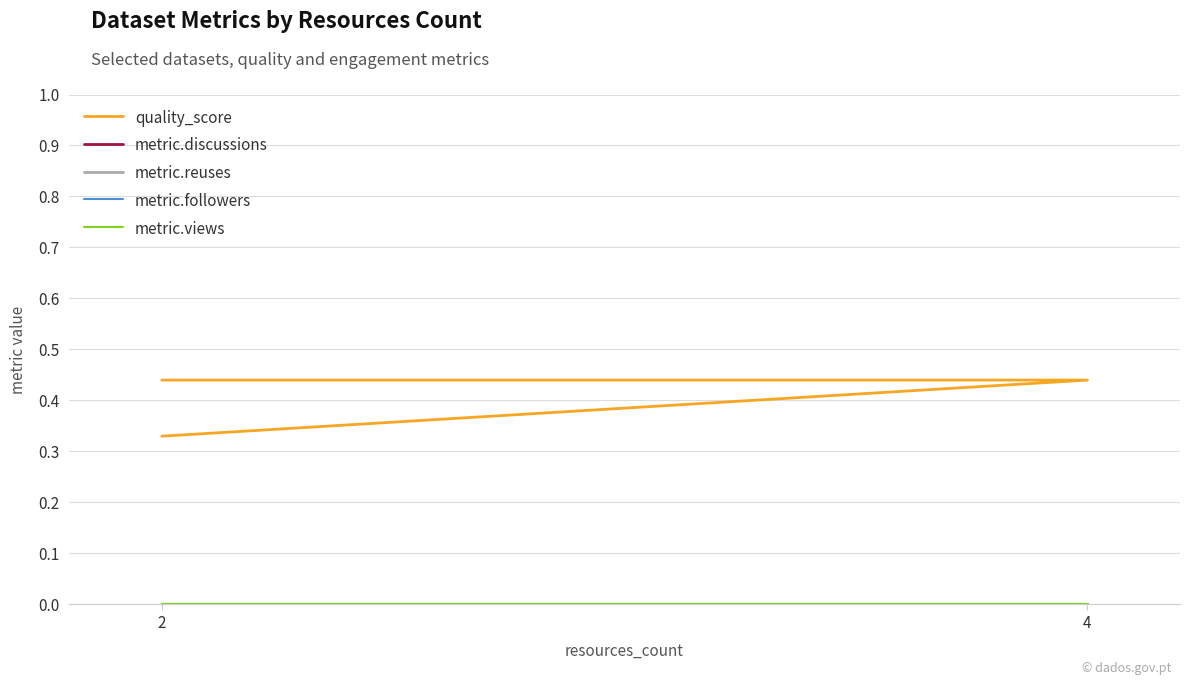

Between 2 and 4, which is larger?

4